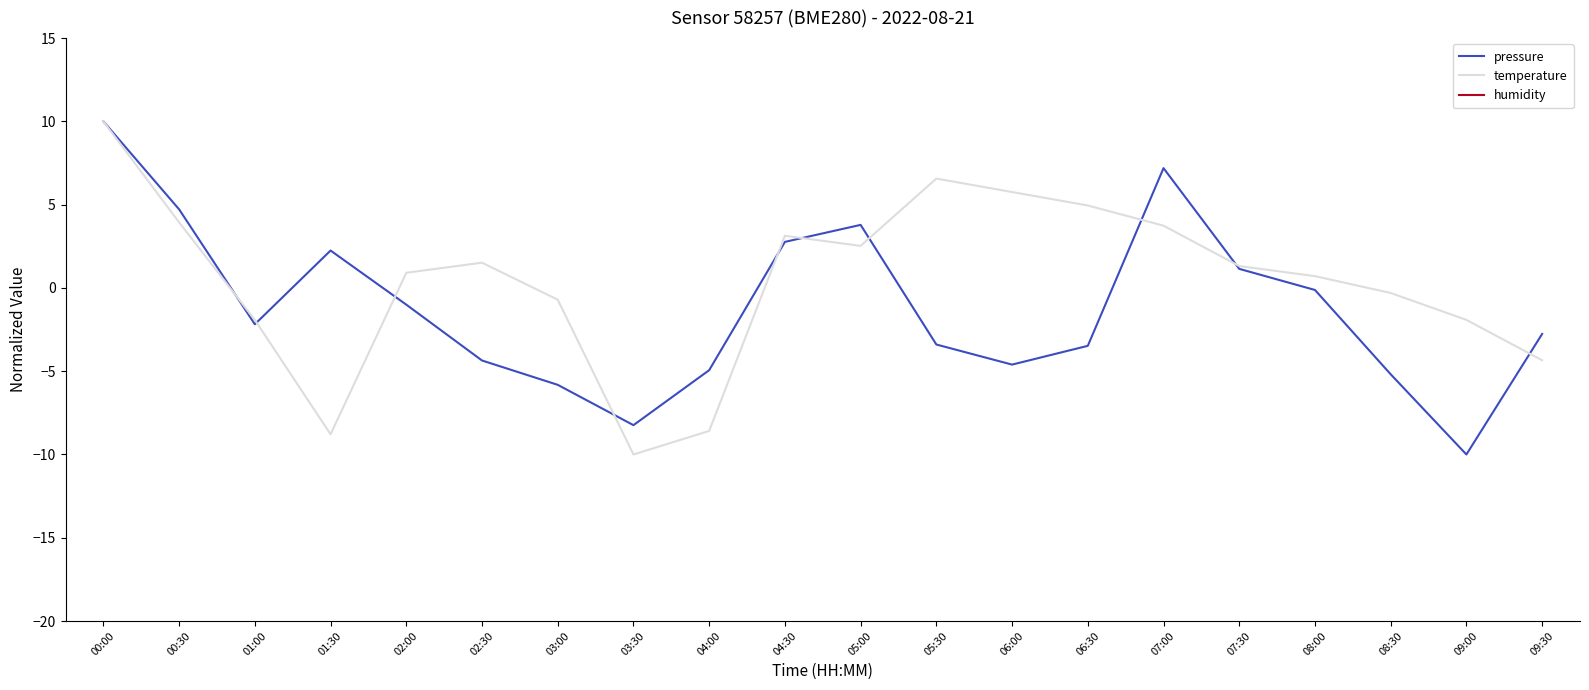

True or false: temperature and humidity cross at least once.

False